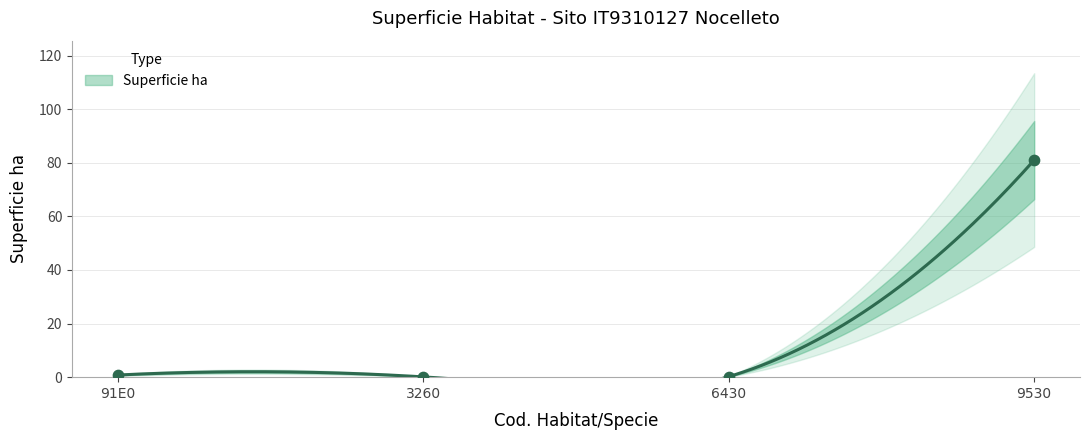

Which has a higher value, 6430 or 91E0?

91E0